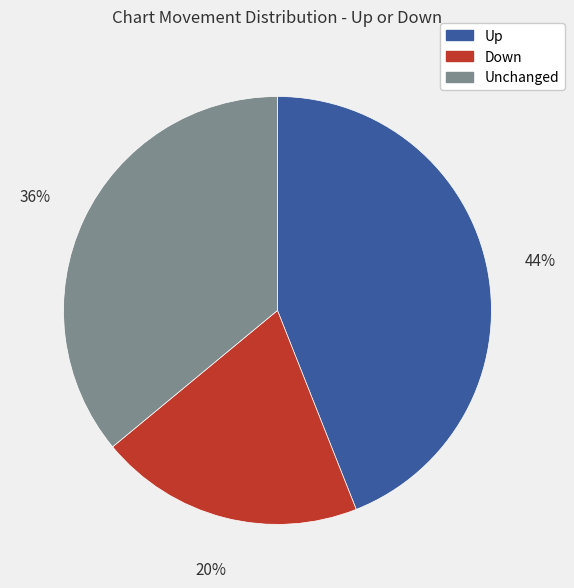

Which slice is the largest?

Up